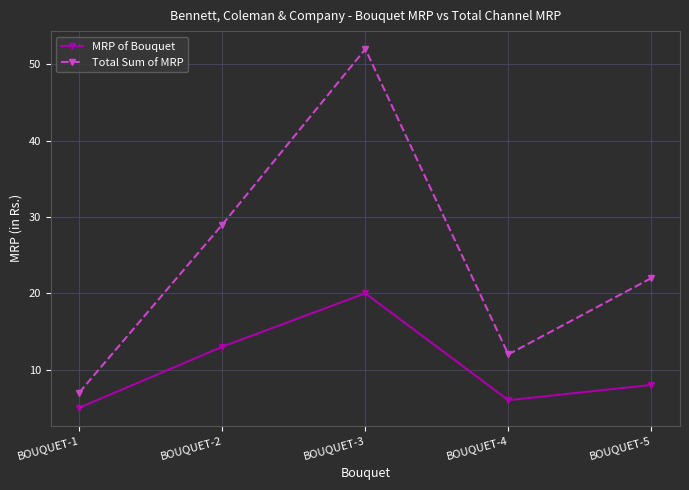

Which series changed the most between BOUQUET-2 and BOUQUET-5?

Total Sum of MRP